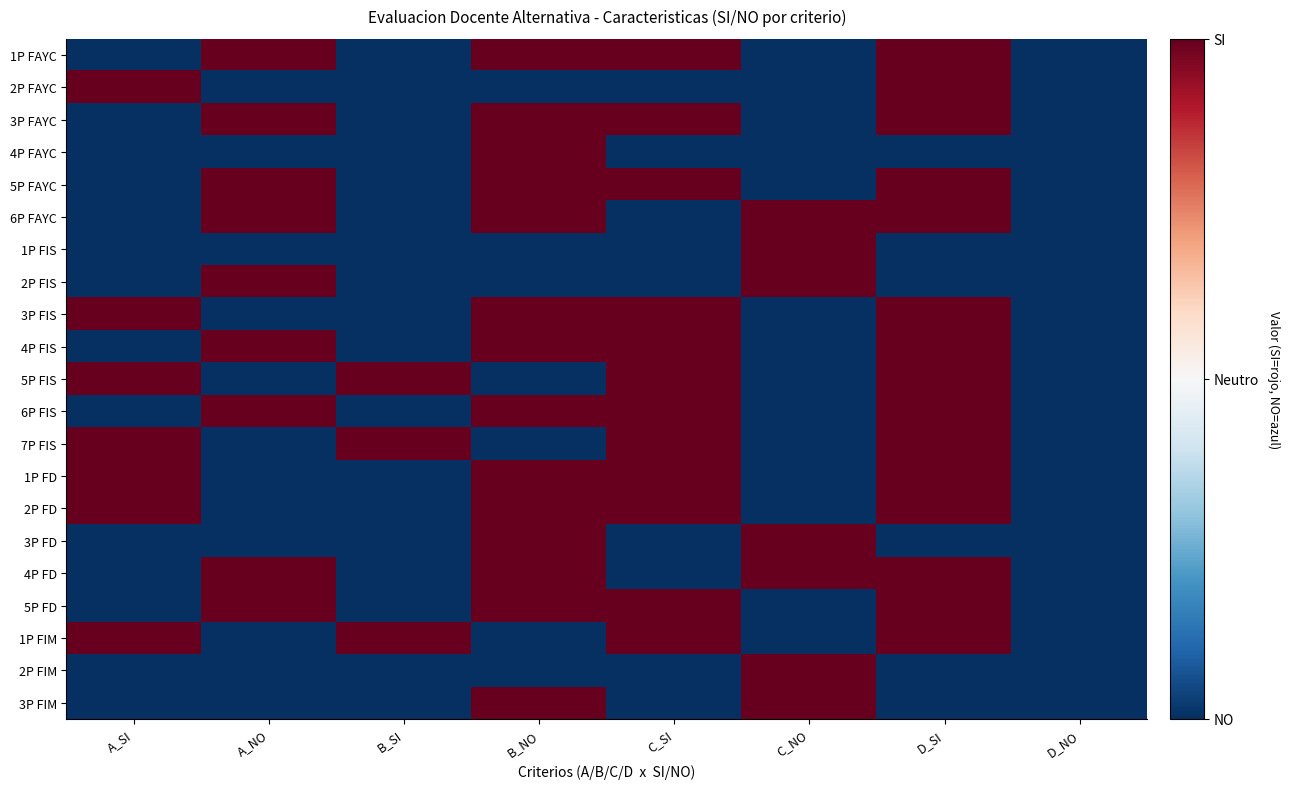

Reading left to right, transcribe all the data shown in this chart.

1P FAYC: A_SI=-1	A_NO=1	B_SI=-1	B_NO=1	C_SI=1	C_NO=-1	D_SI=1	D_NO=-1
2P FAYC: A_SI=1	A_NO=-1	B_SI=-1	B_NO=-1	C_SI=-1	C_NO=-1	D_SI=1	D_NO=-1
3P FAYC: A_SI=-1	A_NO=1	B_SI=-1	B_NO=1	C_SI=1	C_NO=-1	D_SI=1	D_NO=-1
4P FAYC: A_SI=-1	A_NO=-1	B_SI=-1	B_NO=1	C_SI=-1	C_NO=-1	D_SI=-1	D_NO=-1
5P FAYC: A_SI=-1	A_NO=1	B_SI=-1	B_NO=1	C_SI=1	C_NO=-1	D_SI=1	D_NO=-1
6P FAYC: A_SI=-1	A_NO=1	B_SI=-1	B_NO=1	C_SI=-1	C_NO=1	D_SI=1	D_NO=-1
1P FIS: A_SI=-1	A_NO=-1	B_SI=-1	B_NO=-1	C_SI=-1	C_NO=1	D_SI=-1	D_NO=-1
2P FIS: A_SI=-1	A_NO=1	B_SI=-1	B_NO=-1	C_SI=-1	C_NO=1	D_SI=-1	D_NO=-1
3P FIS: A_SI=1	A_NO=-1	B_SI=-1	B_NO=1	C_SI=1	C_NO=-1	D_SI=1	D_NO=-1
4P FIS: A_SI=-1	A_NO=1	B_SI=-1	B_NO=1	C_SI=1	C_NO=-1	D_SI=1	D_NO=-1
5P FIS: A_SI=1	A_NO=-1	B_SI=1	B_NO=-1	C_SI=1	C_NO=-1	D_SI=1	D_NO=-1
6P FIS: A_SI=-1	A_NO=1	B_SI=-1	B_NO=1	C_SI=1	C_NO=-1	D_SI=1	D_NO=-1
7P FIS: A_SI=1	A_NO=-1	B_SI=1	B_NO=-1	C_SI=1	C_NO=-1	D_SI=1	D_NO=-1
1P FD: A_SI=1	A_NO=-1	B_SI=-1	B_NO=1	C_SI=1	C_NO=-1	D_SI=1	D_NO=-1
2P FD: A_SI=1	A_NO=-1	B_SI=-1	B_NO=1	C_SI=1	C_NO=-1	D_SI=1	D_NO=-1
3P FD: A_SI=-1	A_NO=-1	B_SI=-1	B_NO=1	C_SI=-1	C_NO=1	D_SI=-1	D_NO=-1
4P FD: A_SI=-1	A_NO=1	B_SI=-1	B_NO=1	C_SI=-1	C_NO=1	D_SI=1	D_NO=-1
5P FD: A_SI=-1	A_NO=1	B_SI=-1	B_NO=1	C_SI=1	C_NO=-1	D_SI=1	D_NO=-1
1P FIM: A_SI=1	A_NO=-1	B_SI=1	B_NO=-1	C_SI=1	C_NO=-1	D_SI=1	D_NO=-1
2P FIM: A_SI=-1	A_NO=-1	B_SI=-1	B_NO=-1	C_SI=-1	C_NO=1	D_SI=-1	D_NO=-1
3P FIM: A_SI=-1	A_NO=-1	B_SI=-1	B_NO=1	C_SI=-1	C_NO=1	D_SI=-1	D_NO=-1